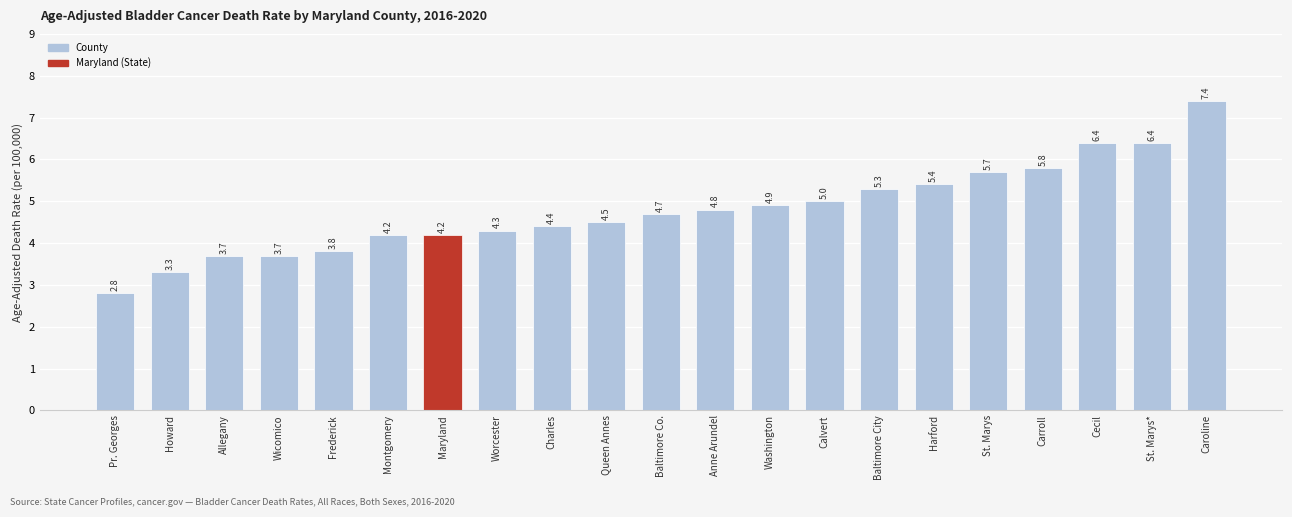

Which category has the highest value across all series?

Caroline